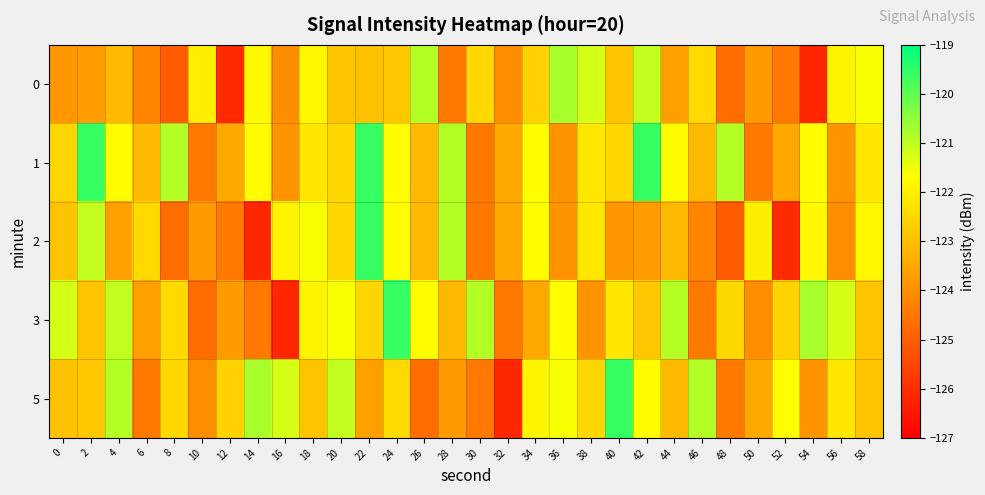

What is the difference between the highest and lowest values at 44?

2.7